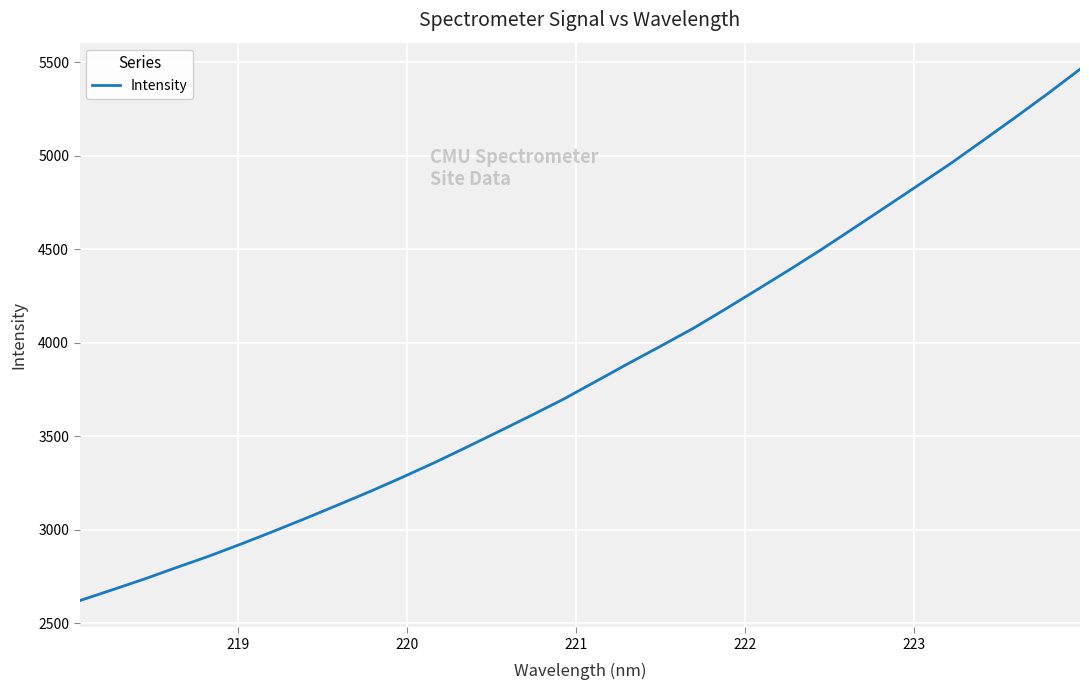

What is the difference between the maximum and minimum values?

2842.0